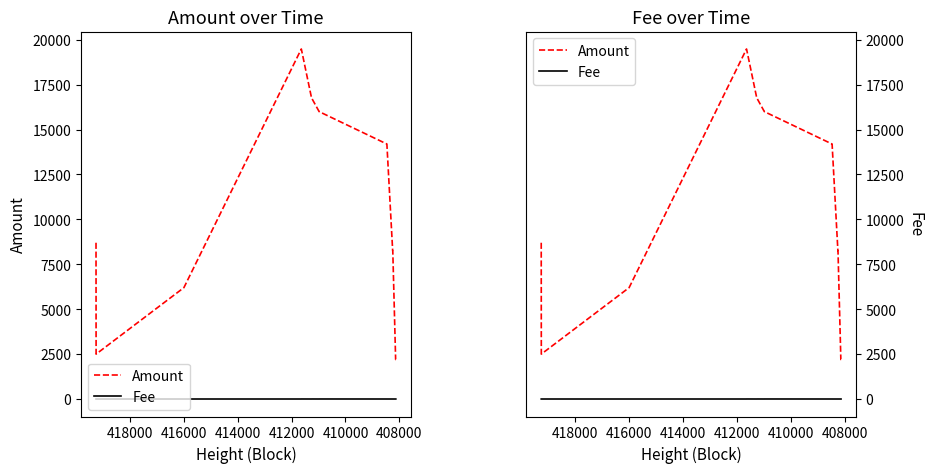

At which category does Amount reach its first local valley?

408000